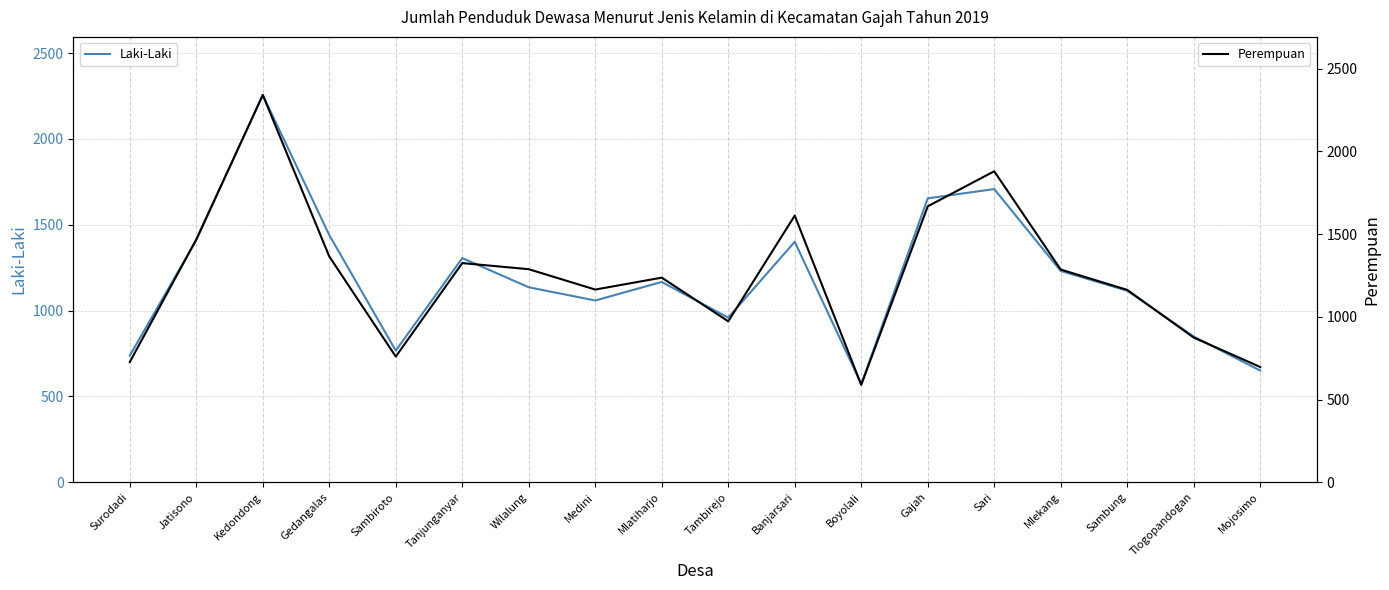

List the series in order of their peak value, highest first.

Perempuan, Laki-Laki